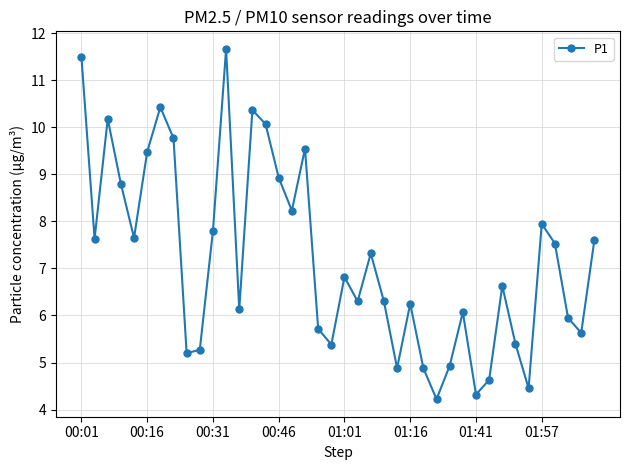

What is the sum of all values?

287.8